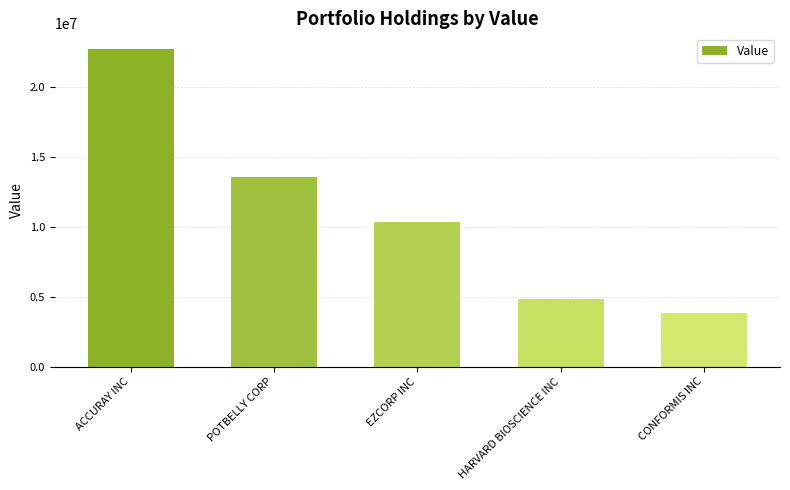

What is the label of the 2nd bar from the left?

POTBELLY CORP